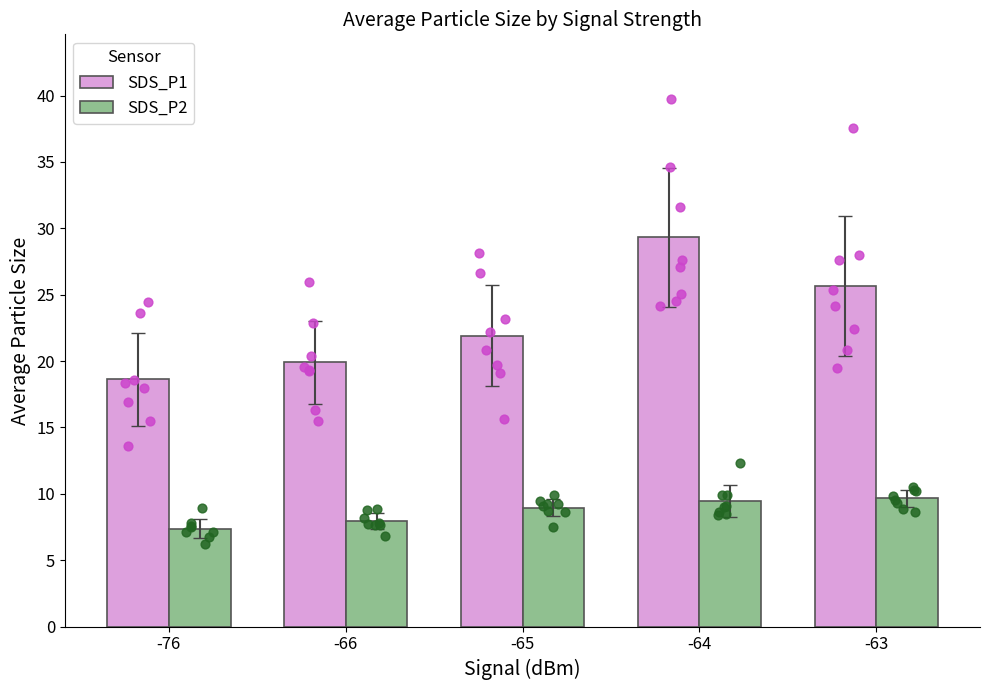

At which category is the sum across all series the highest?

-64